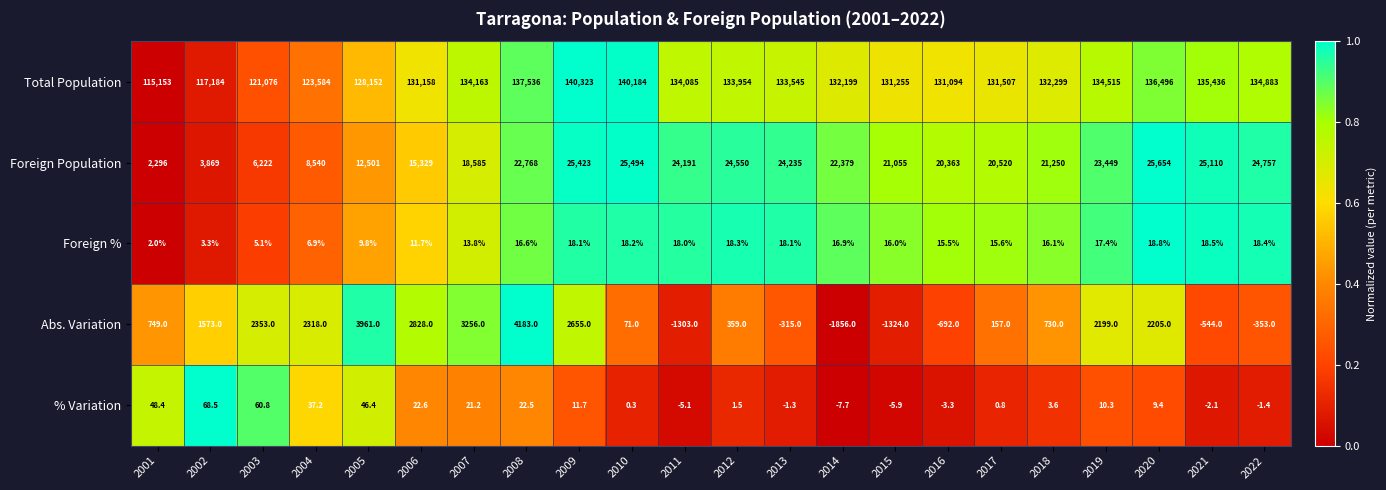

Which category has the lowest value across all series?

2014